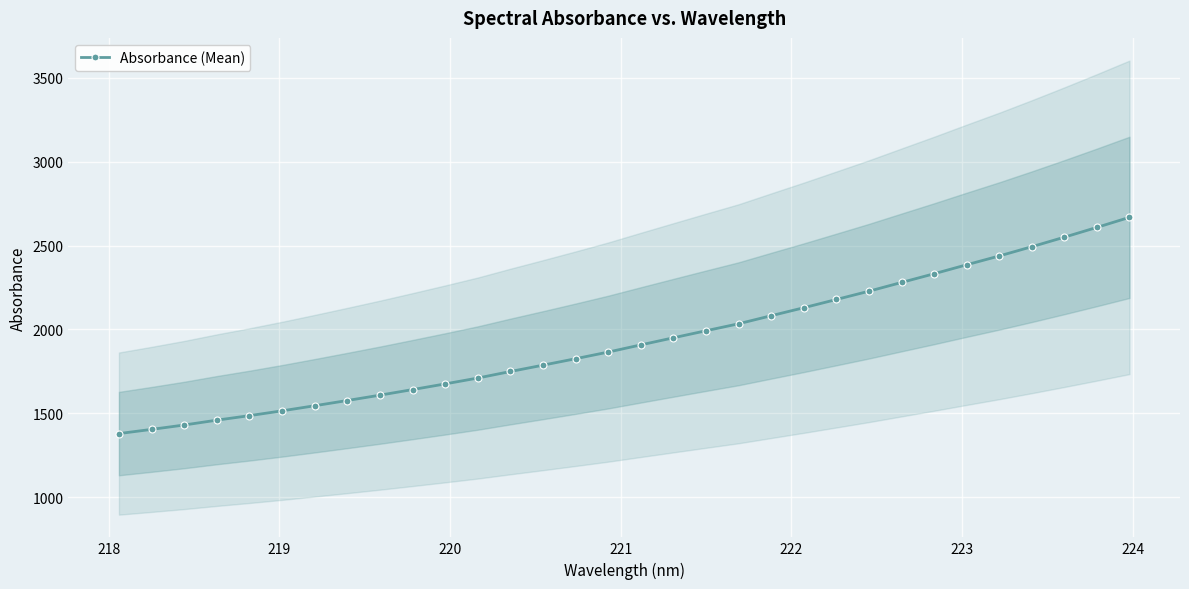

What is the value of the Absorbance (Mean) point at the 1st from the left?

1379.8